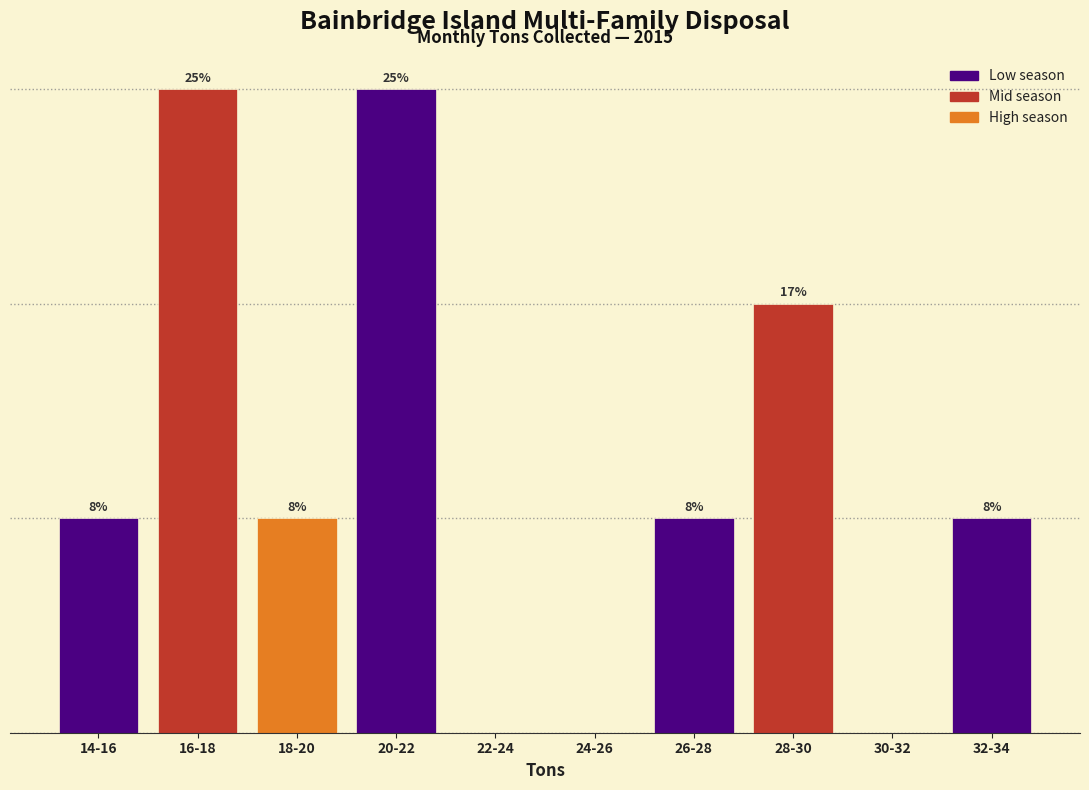

Are the bars horizontal?

No